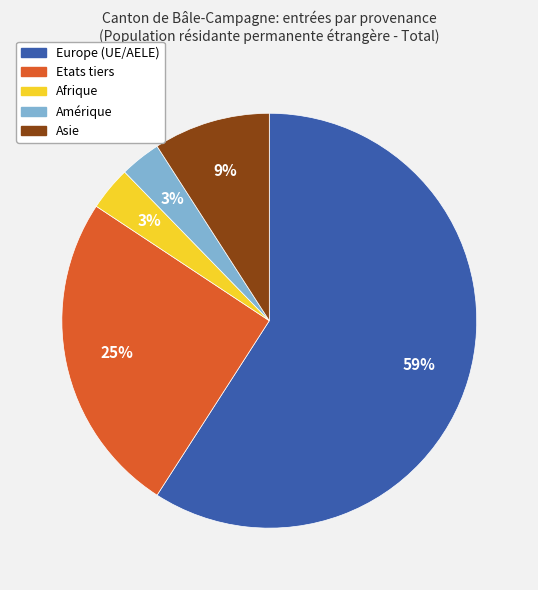

Count the number of slices in the pie.

5